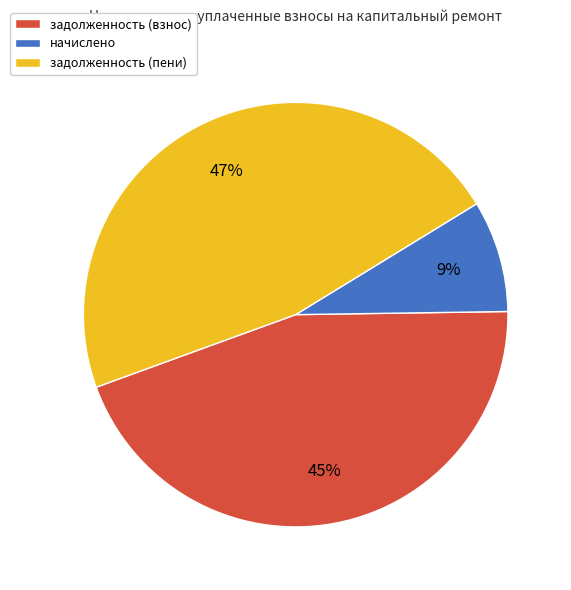

How many slices are in this pie chart?

3